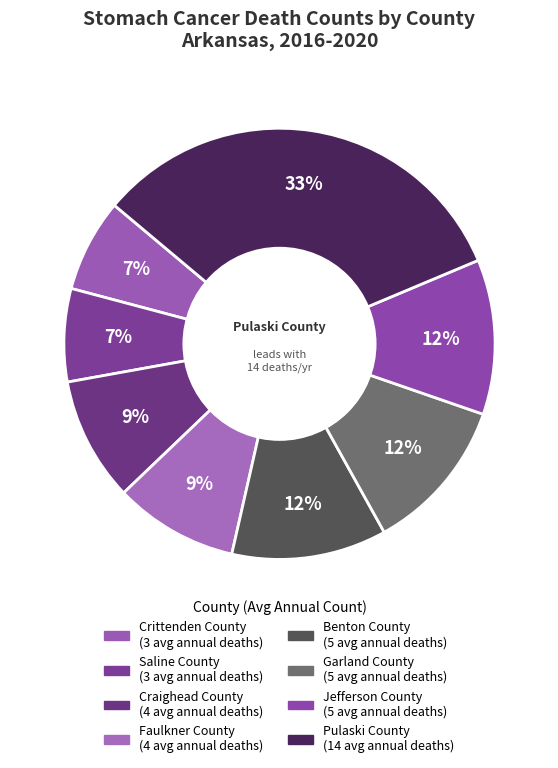

Rank the categories by value from highest to lowest.

Pulaski County, Benton County, Garland County, Jefferson County, Craighead County, Faulkner County, Crittenden County, Saline County